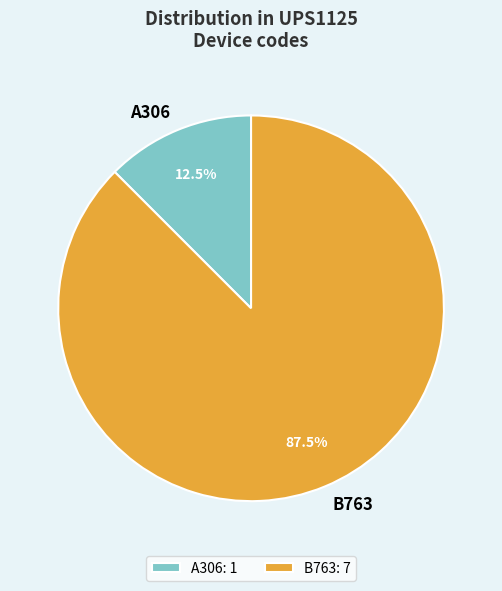

To the nearest percent, what is the average slice percentage?

50%